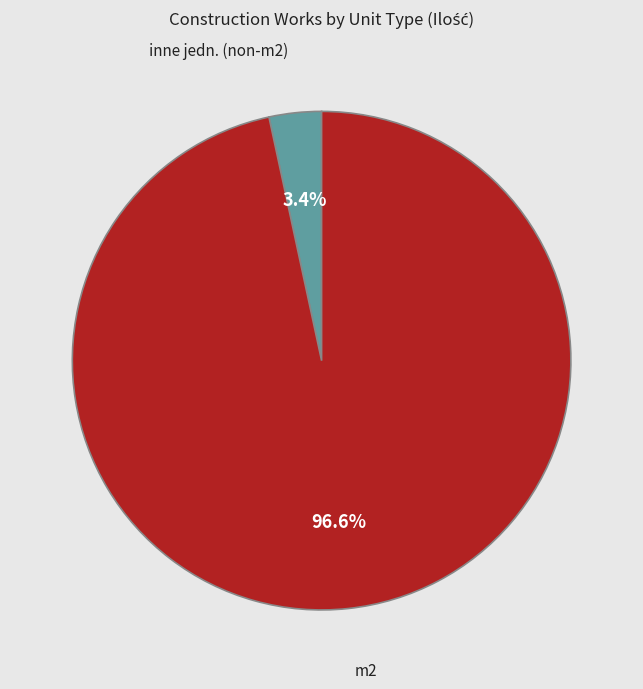

Is there any slice that represents more than half of the pie?

Yes